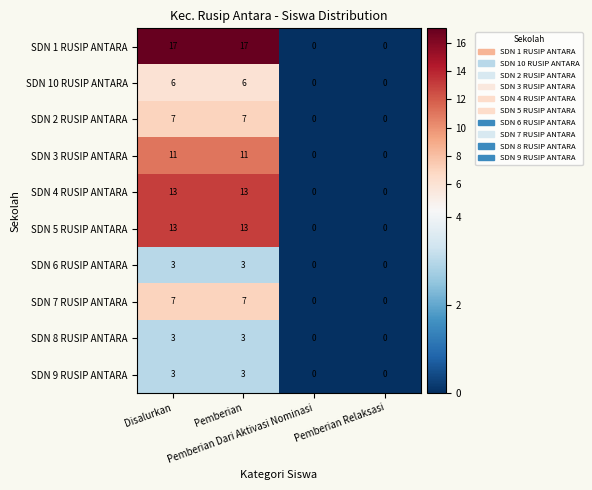

Which series has the largest total across all categories?

SDN 1 RUSIP ANTARA